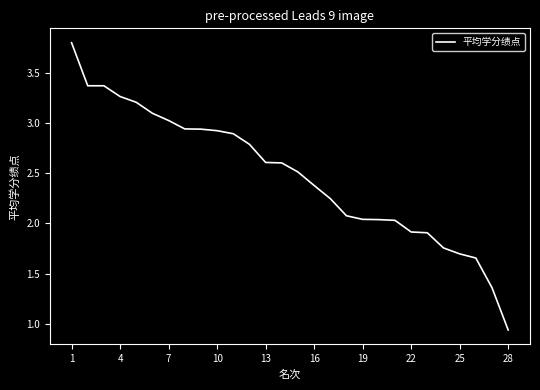

What is the maximum value shown in the chart?

3.8